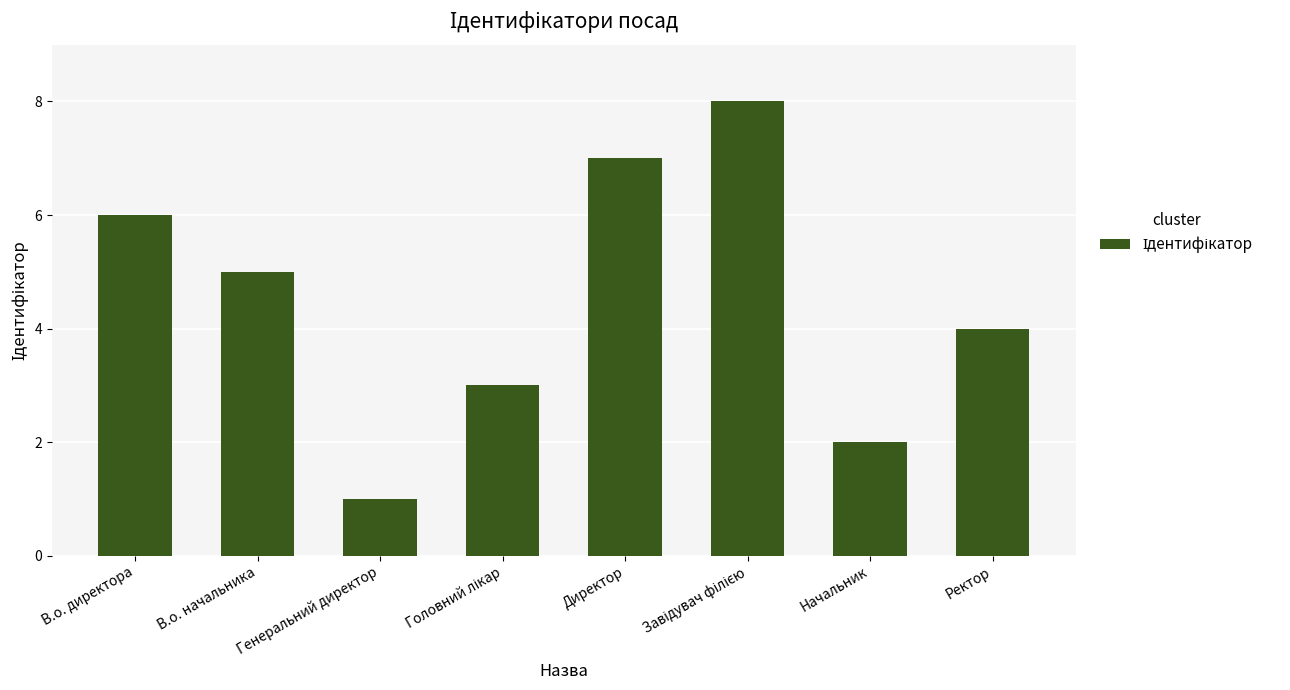

Reading right to left, transcribe all the data shown in this chart.

4	2	8	7	3	1	5	6